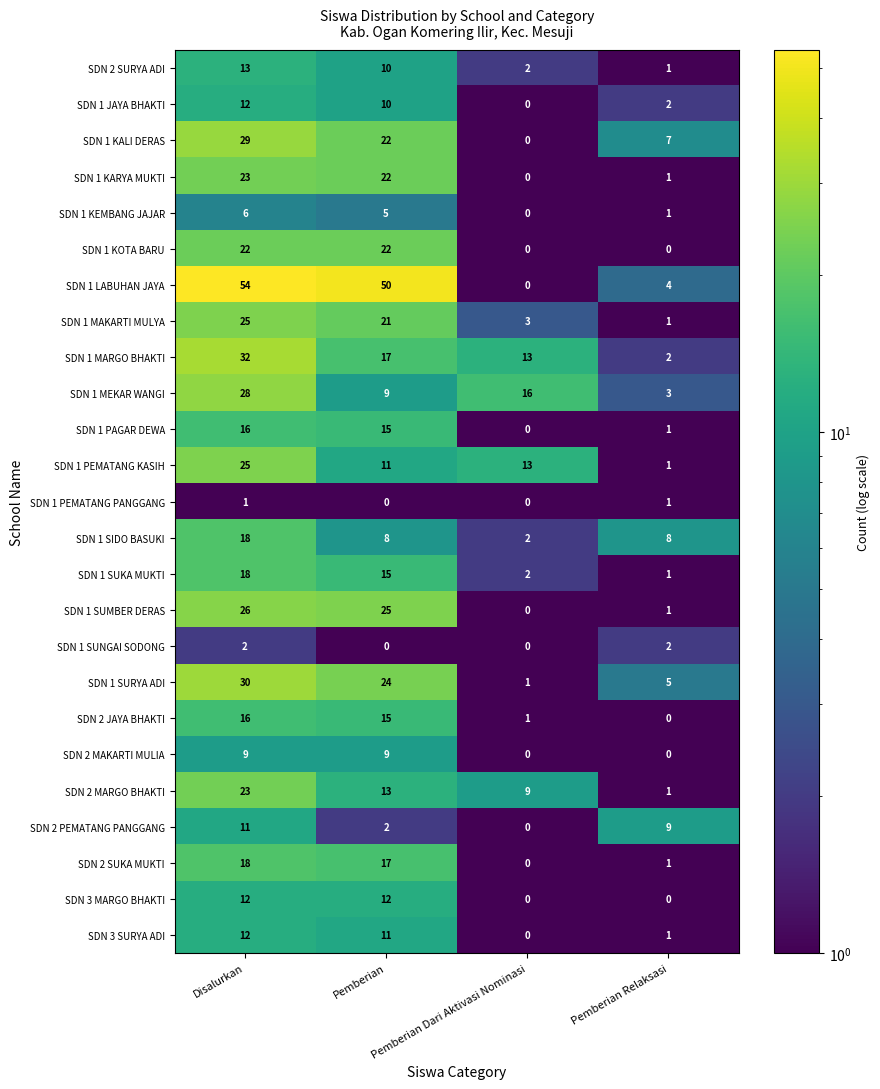

The SDN 1 KOTA BARU series shows 0 at Pemberian Dari Aktivasi Nominasi. True or false?

True